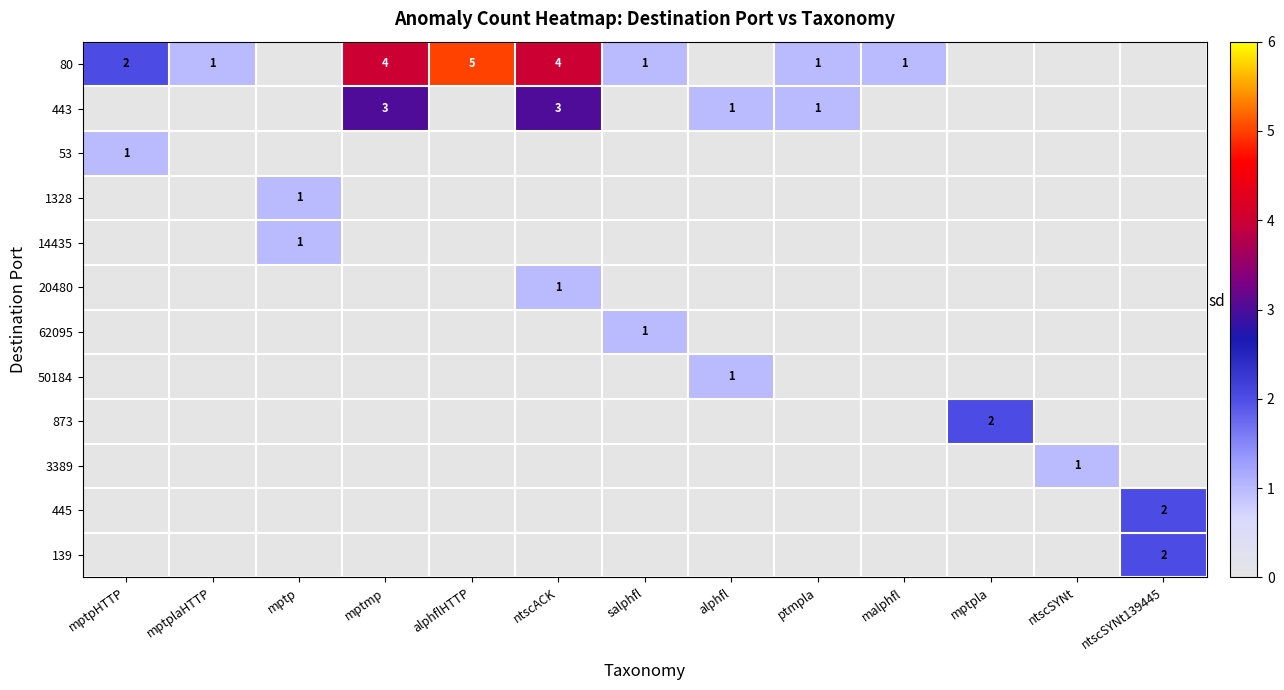

What is the difference between the maximum and second lowest values in the 20480 series?

1